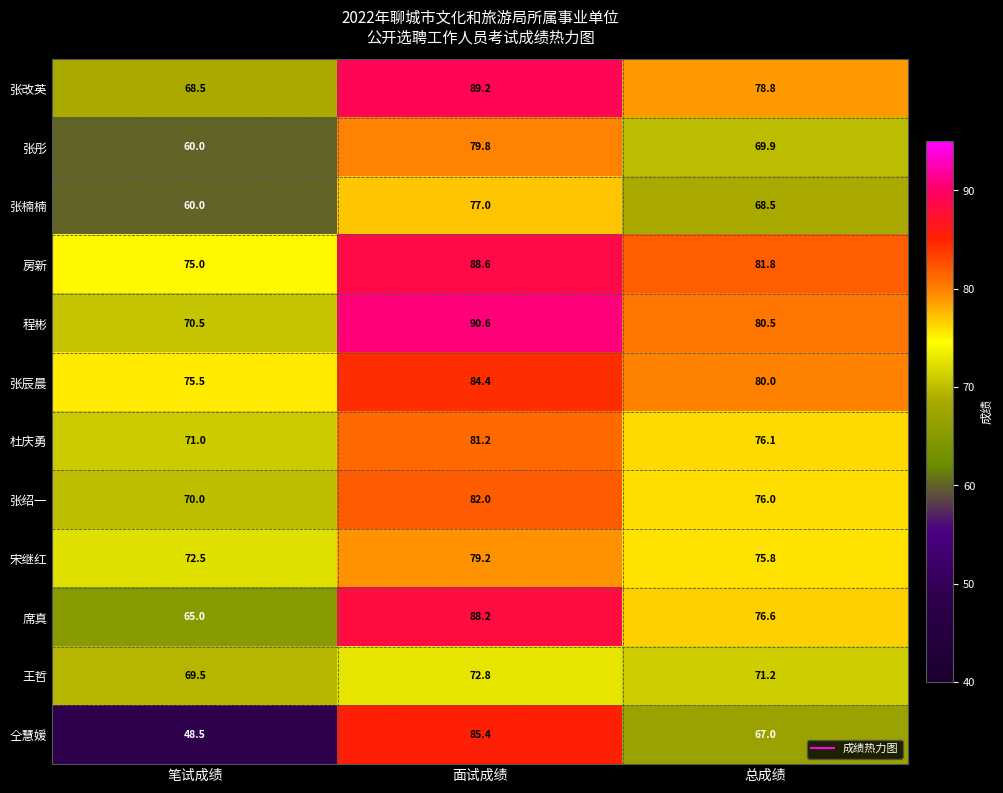

At which category does the chart reach its minimum across all series?

笔试成绩